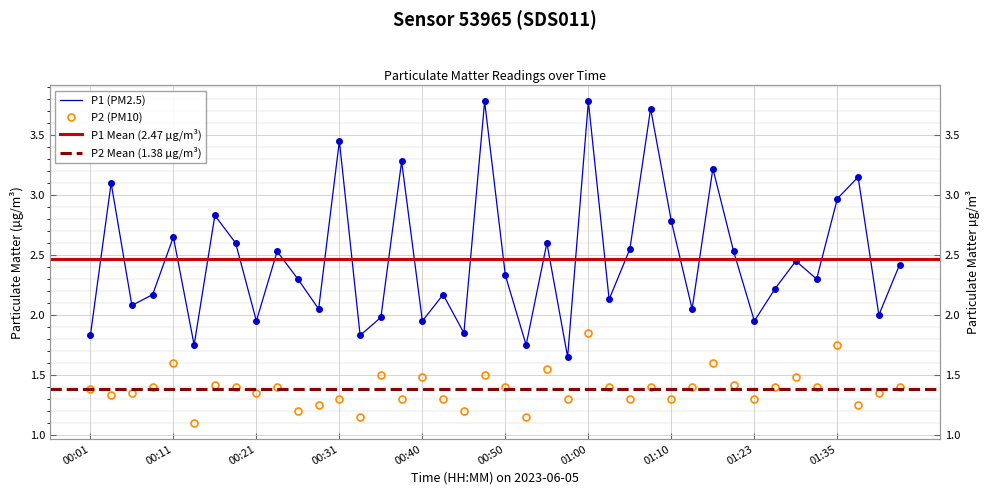

What is the spread (max minus min) of values at 01:38?

1.9